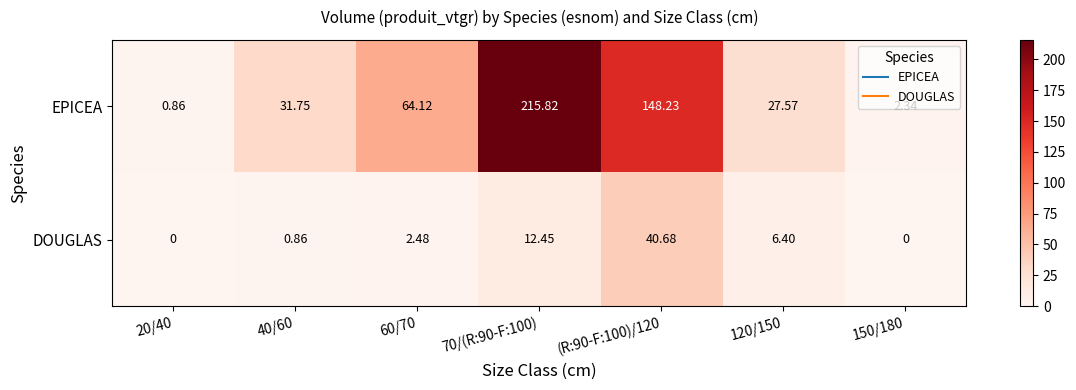

Between 20/40 and (R:90-F:100)/120, which series saw the biggest shift?

EPICEA